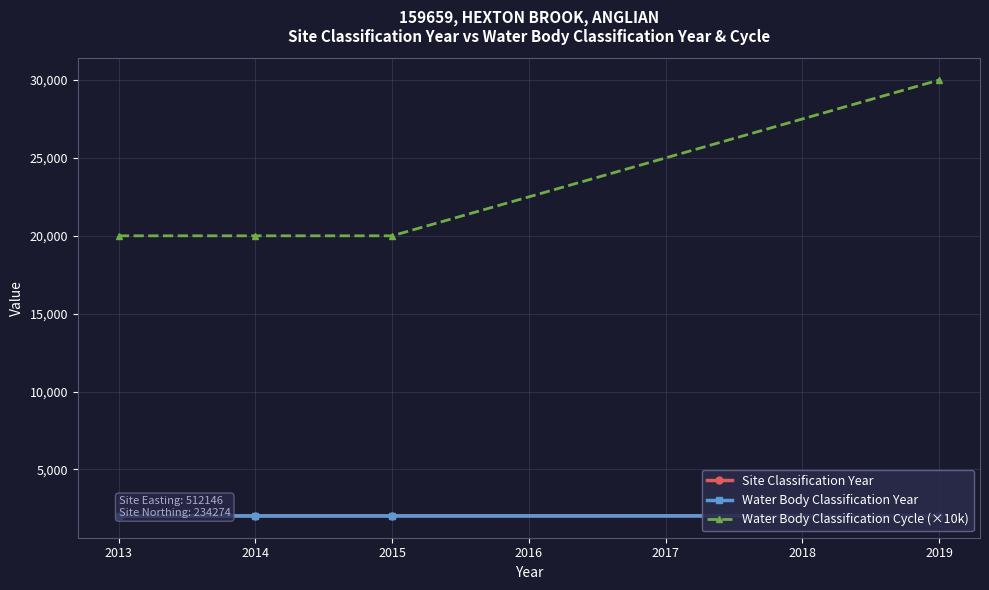

How many values in the Water Body Classification Year series are below 2015?

2